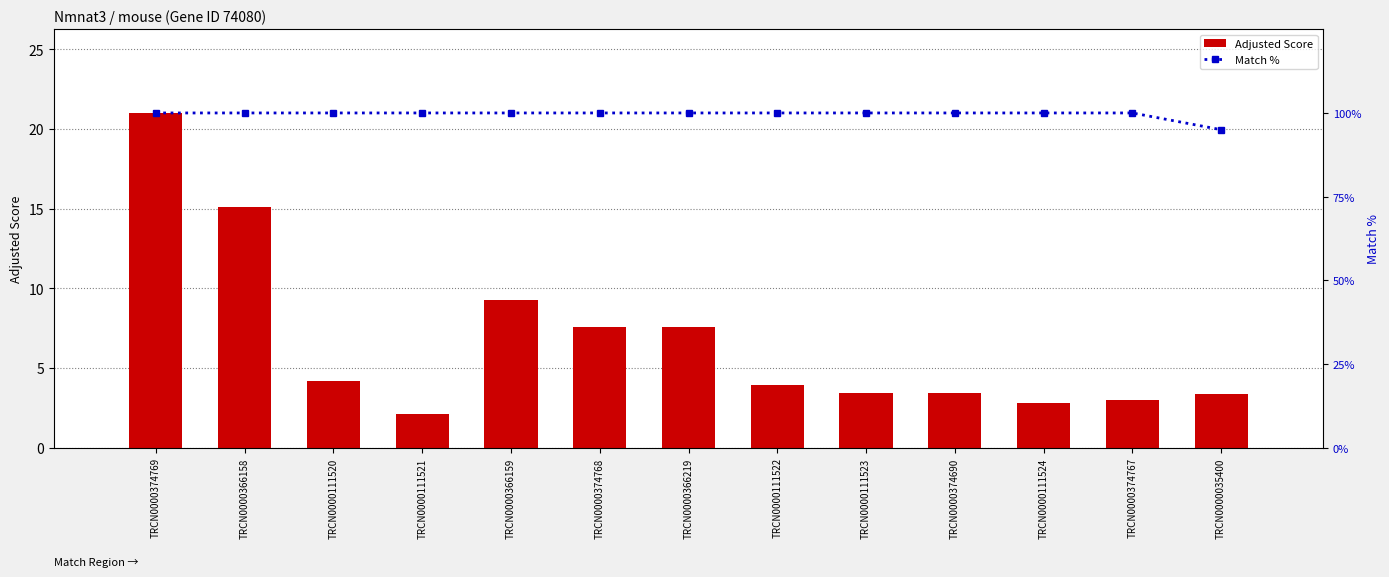

Is it true that Adjusted Score equals 9.2 at TRCN0000366159?

True